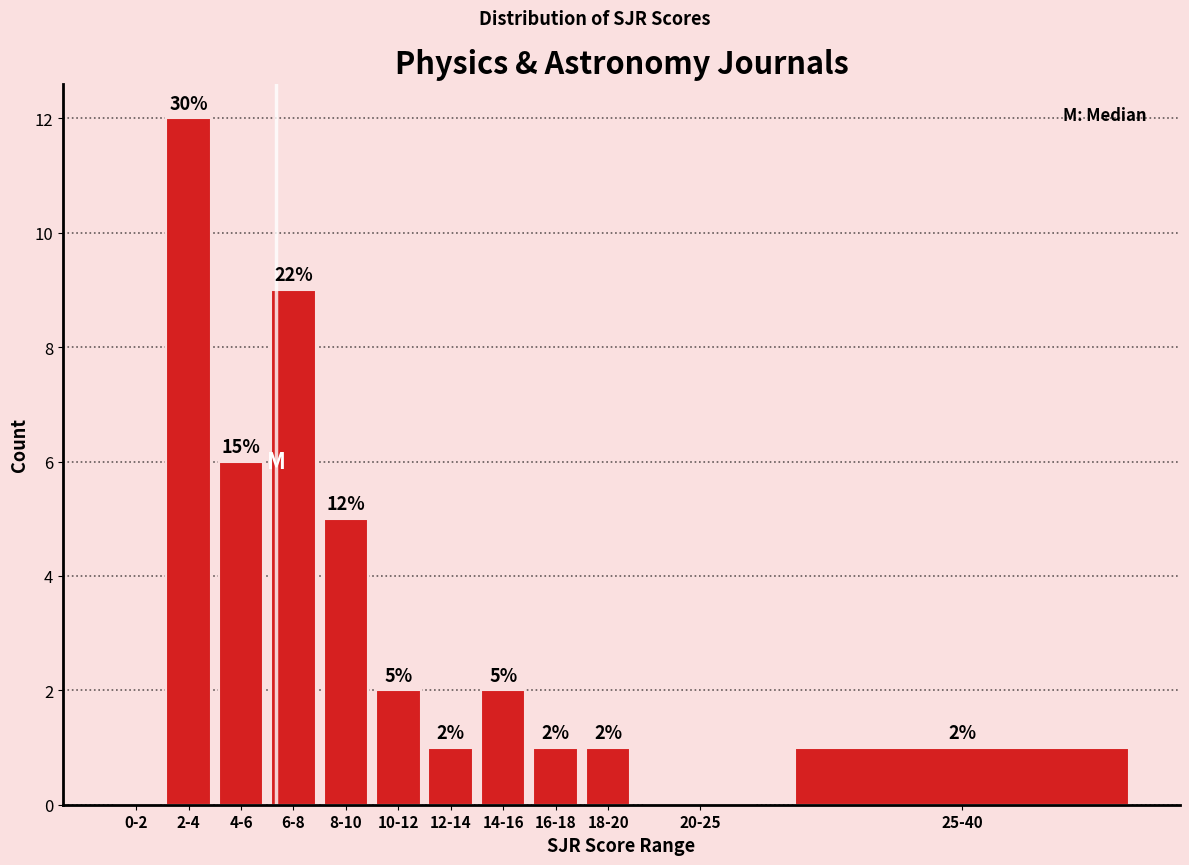

Reading left to right, list all the values displayed in this chart.

0-2=0	2-4=12	4-6=6	6-8=9	8-10=5	10-12=2	12-14=1	14-16=2	16-18=1	18-20=1	20-25=0	25-40=1